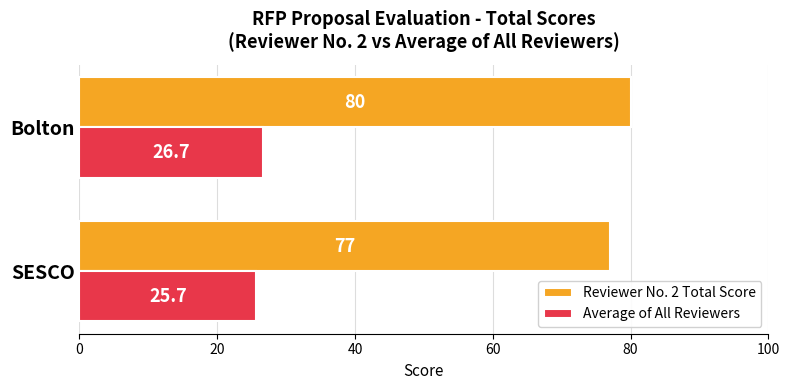

What is the difference between the maximum and minimum values in the Average of All Reviewers series?

1.0